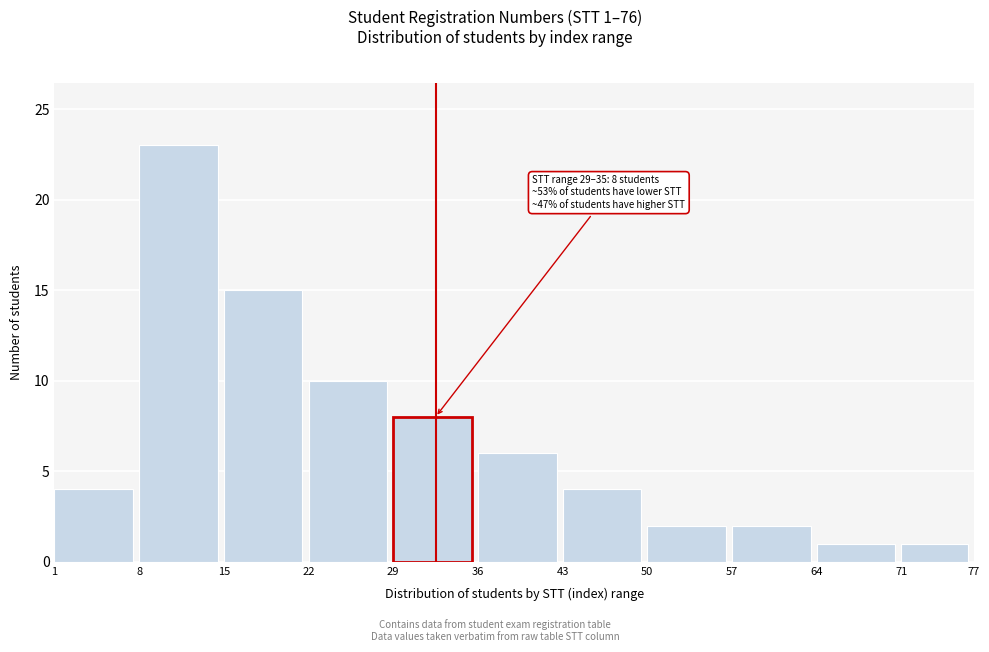

Reading right to left, list all the values displayed in this chart.

71=1	64=1	57=2	50=2	43=4	36=6	29=8	22=10	15=15	8=23	1=4